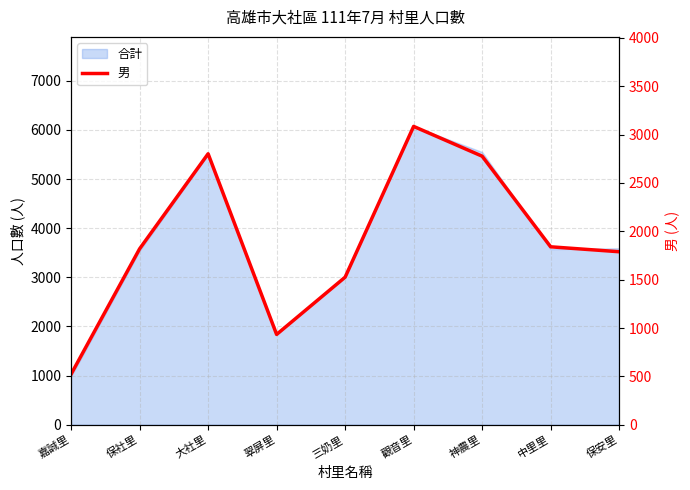

At which category does the chart reach its minimum across all series?

嘉誠里